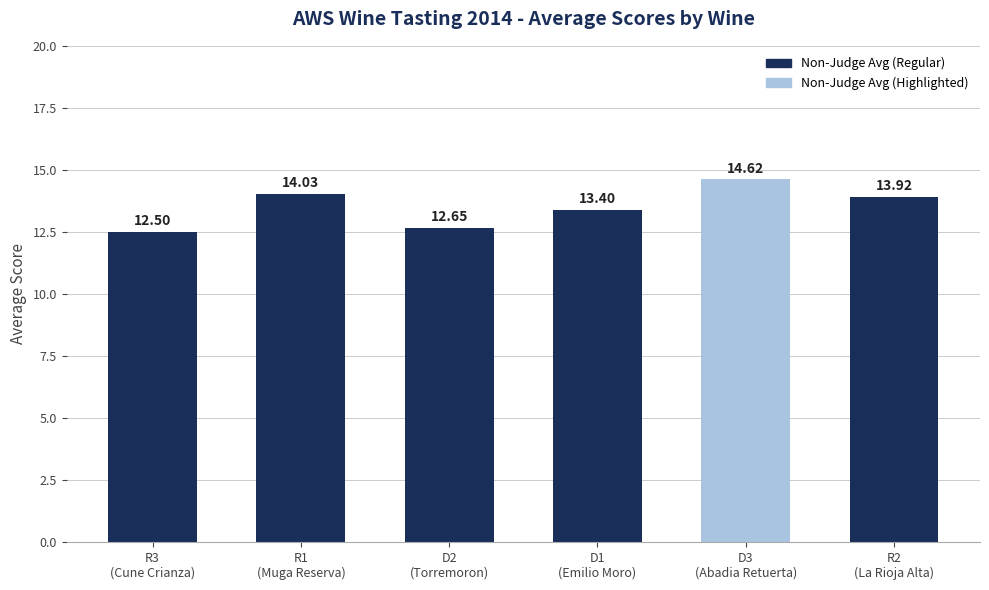

What is the label of the 2nd bar from the left?

R1
(Muga Reserva)